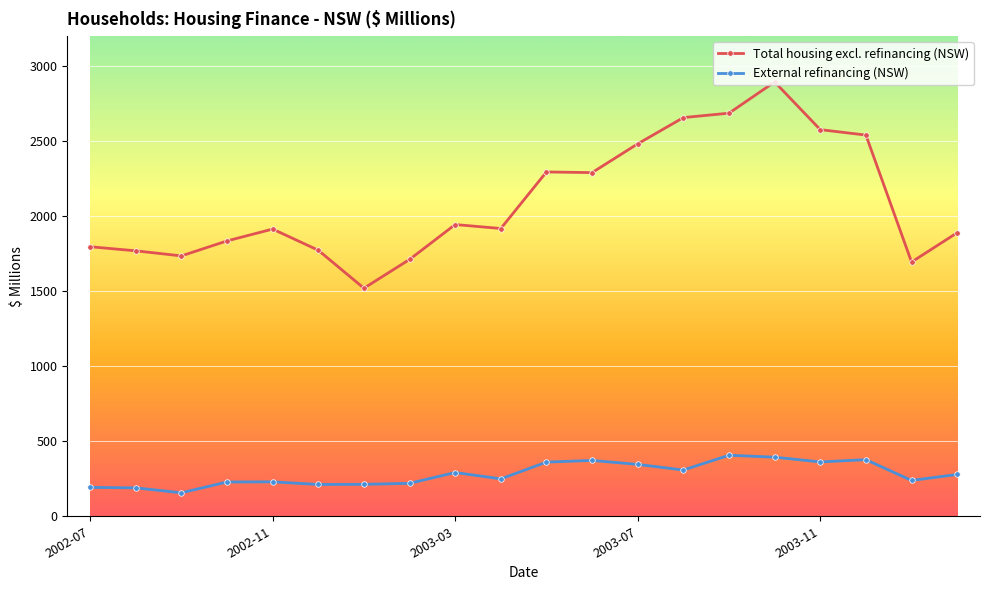

Which series has the widest spread of values?

Total housing excl. refinancing (NSW)